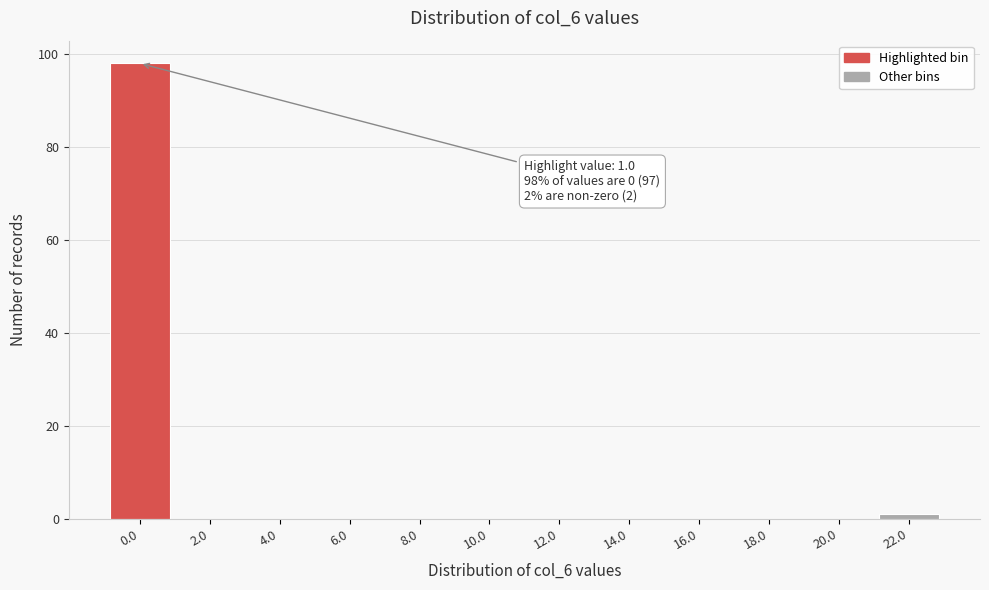

Reading left to right, extract all data points from this chart.

0.0=98	2.0=0	4.0=0	6.0=0	8.0=0	10.0=0	12.0=0	14.0=0	16.0=0	18.0=0	20.0=0	22.0=1